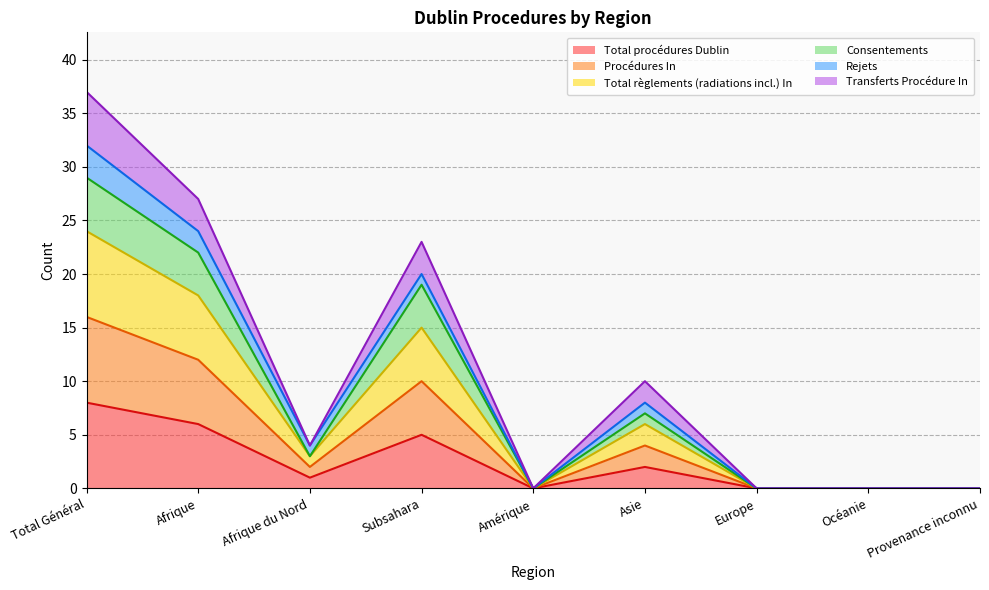

Rank the categories by Total règlements (radiations incl.) In value from highest to lowest.

Total Général, Afrique, Subsahara, Asie, Afrique du Nord, Amérique, Europe, Océanie, Provenance inconnu